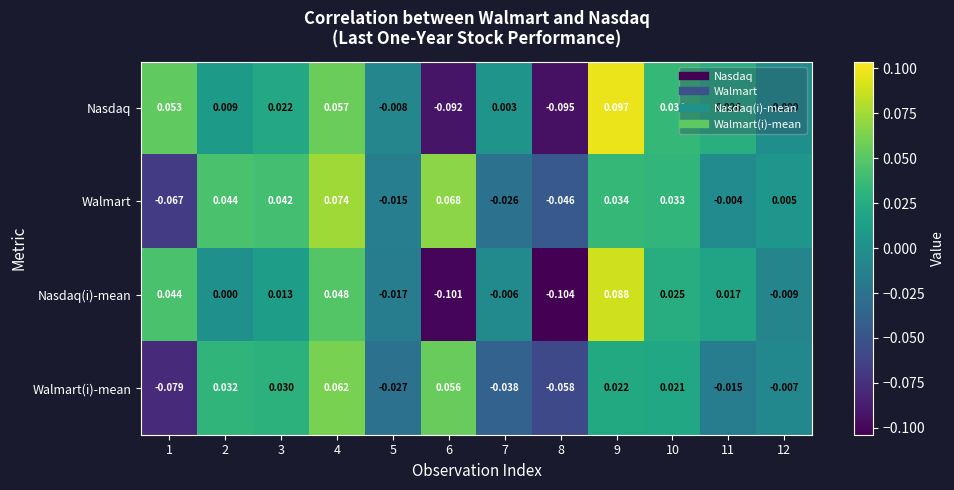

Rank the series at 1 from highest to lowest value.

Nasdaq, Nasdaq(i)-mean, Walmart, Walmart(i)-mean